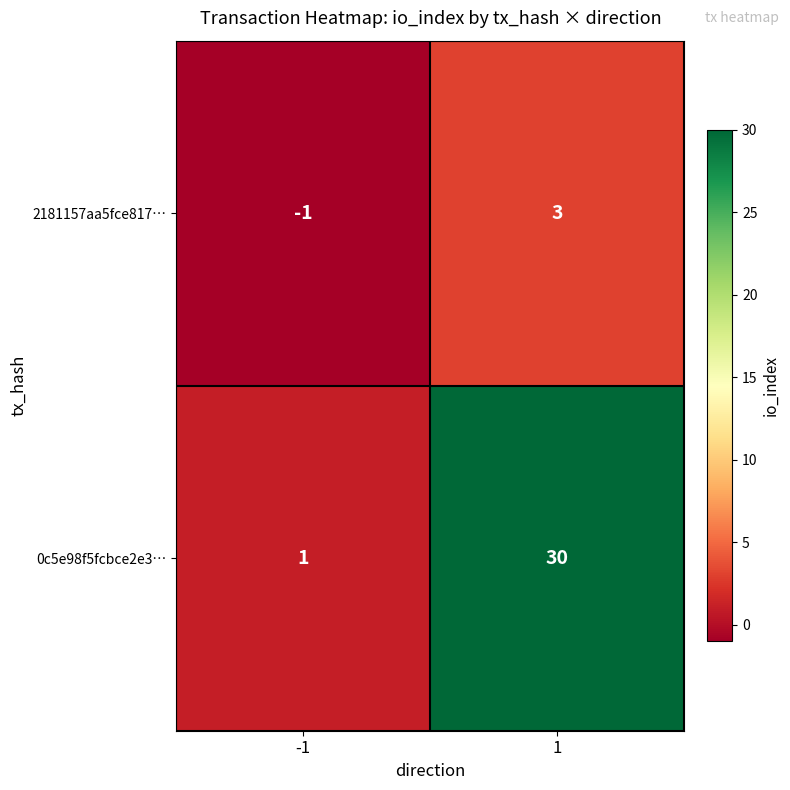

What is the difference between the 0c5e98f5fcbce2e3… values at -1 and 1?

29